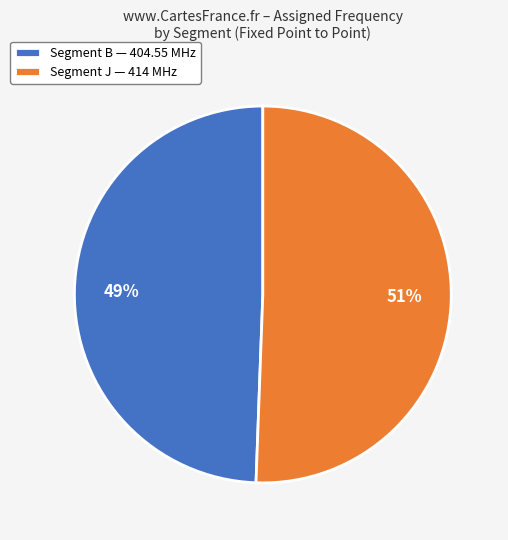

What is the ratio of the value at Segment J — 414 MHz to the value at Segment B — 404.55 MHz?

1.0